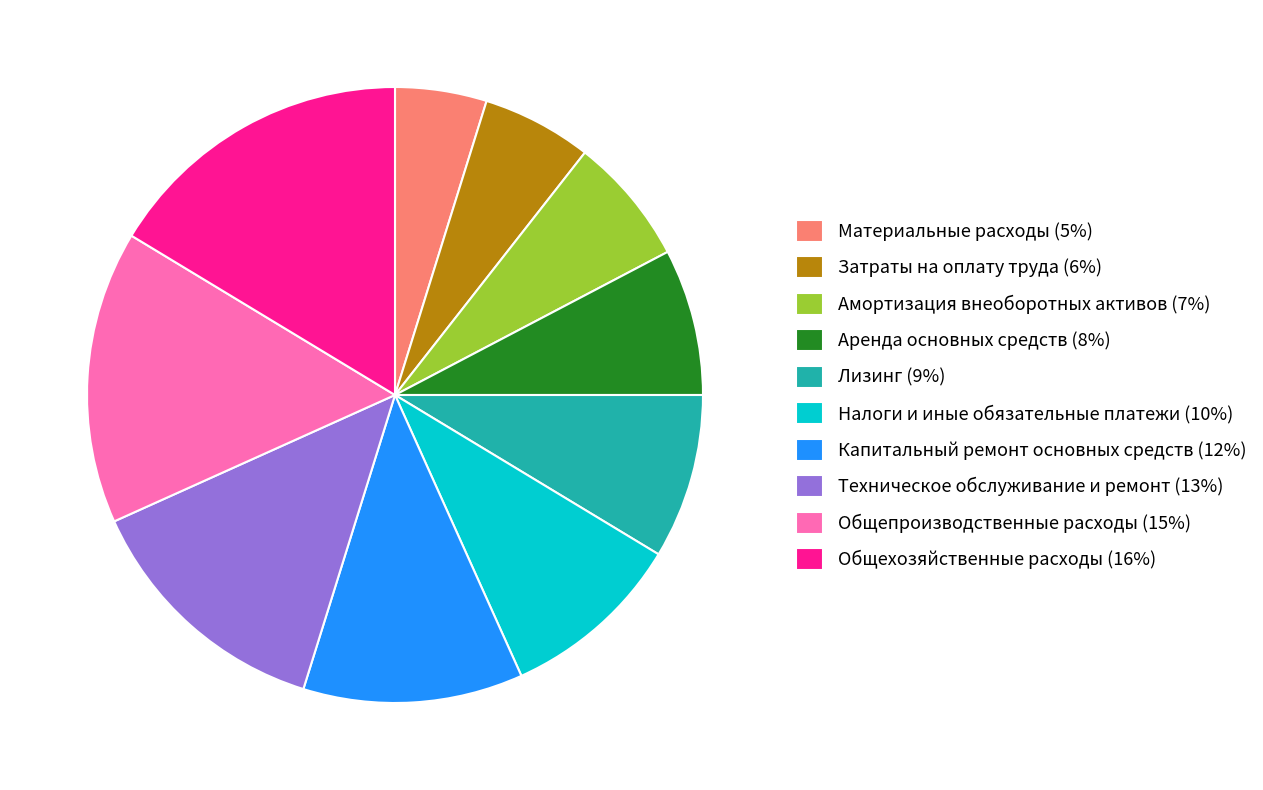

Which category has the biggest portion of the pie?

Общехозяйственные расходы